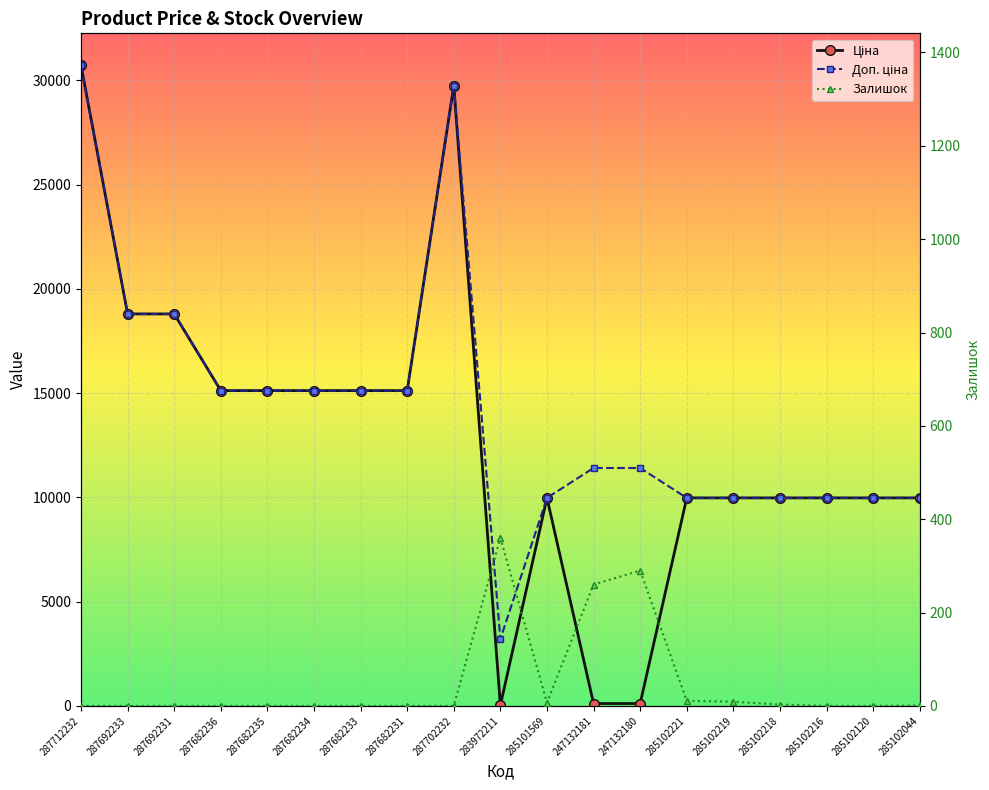

What are all the series names shown in the legend?

Ціна, Доп. ціна, Залишок